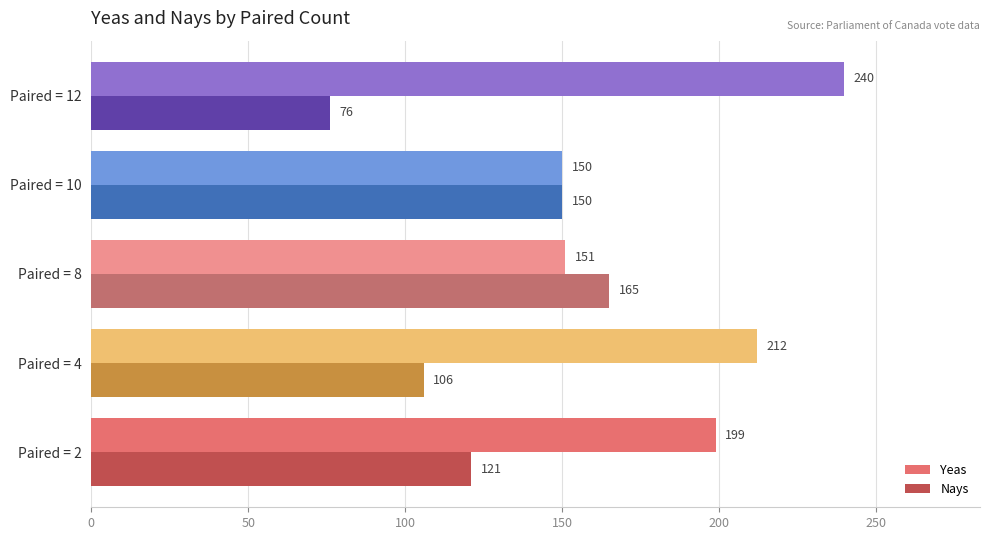

Which series has the largest range (max minus min)?

Yeas